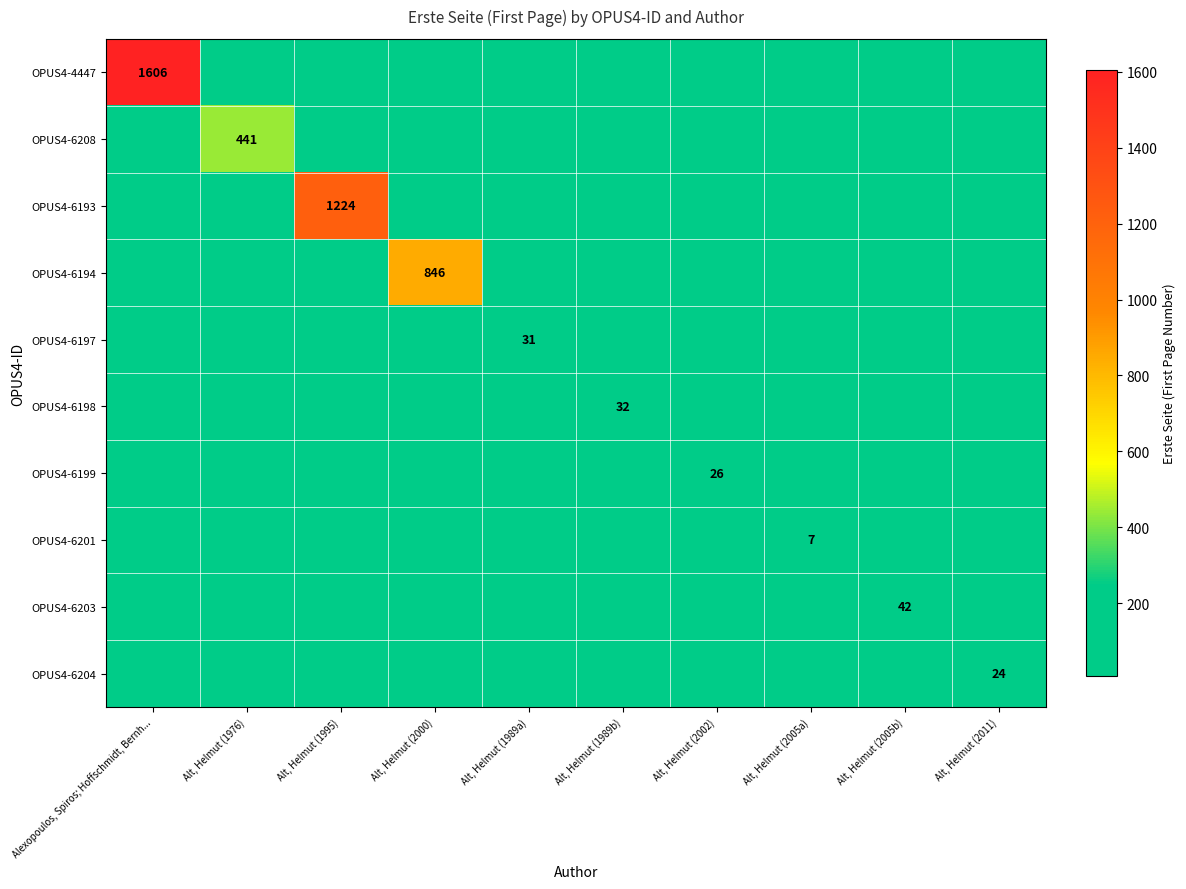

How many values in OPUS4-6204 are above zero?

1